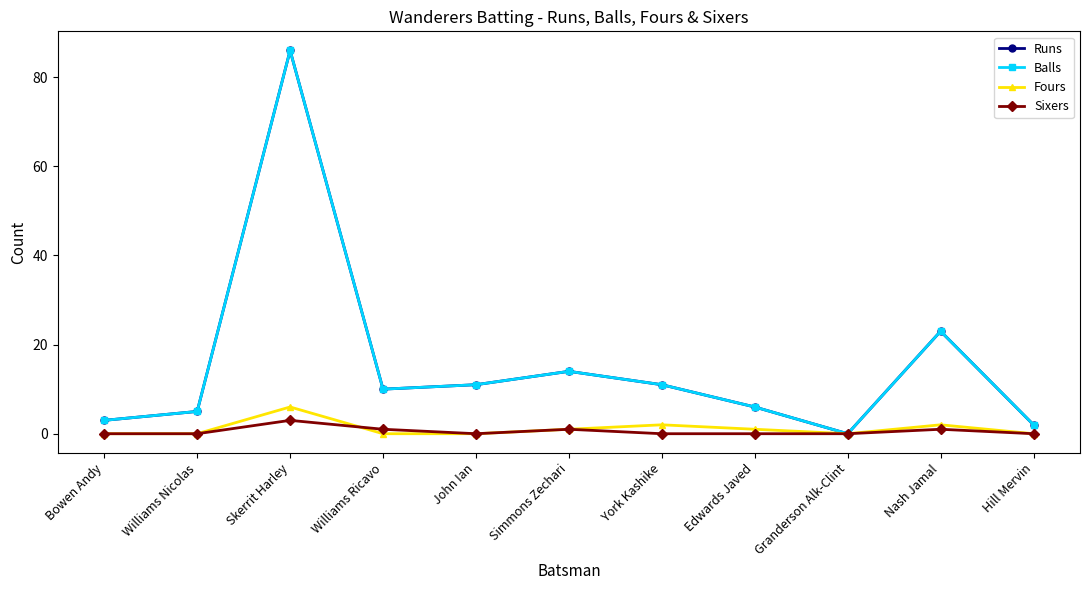

What is the approximate value of Balls at Edwards Javed, to the nearest 10?

10